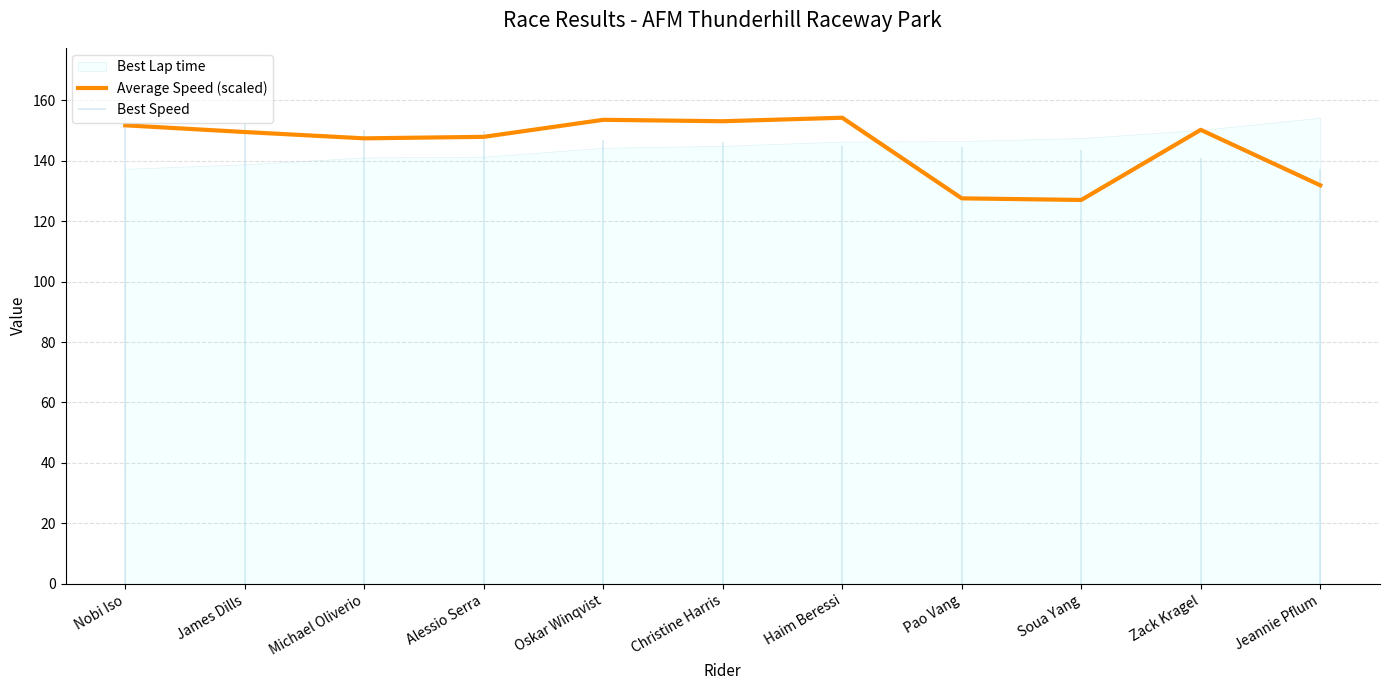

At which label does the data first exceed 149?

Nobi Iso